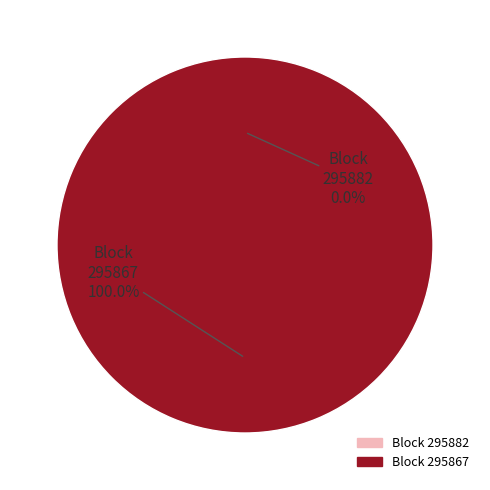

Is 295867 the majority of the pie?

Yes